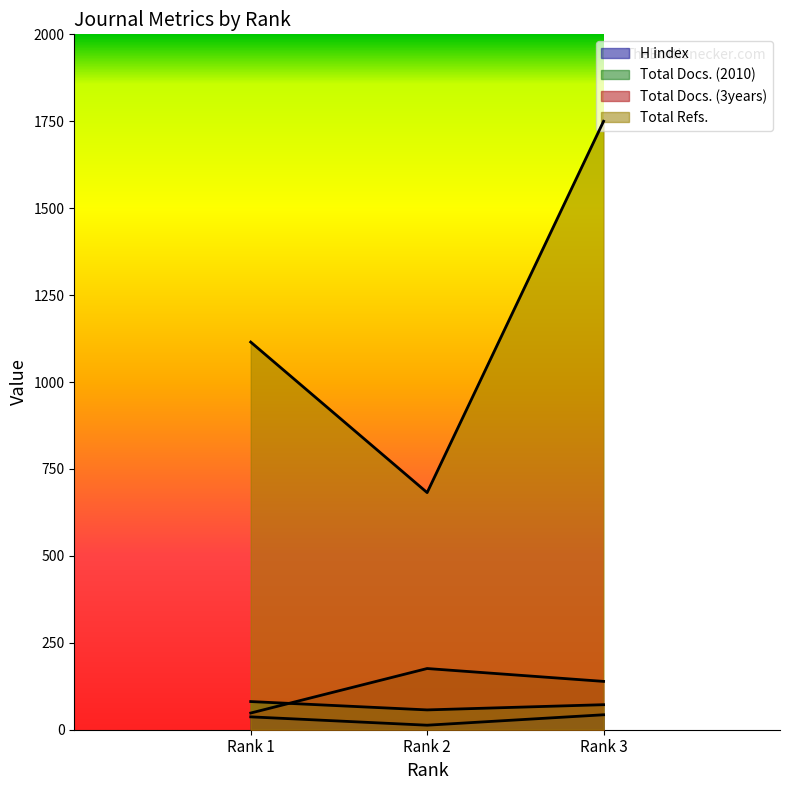

What is the value of the H index point at the 3rd from the left?

43